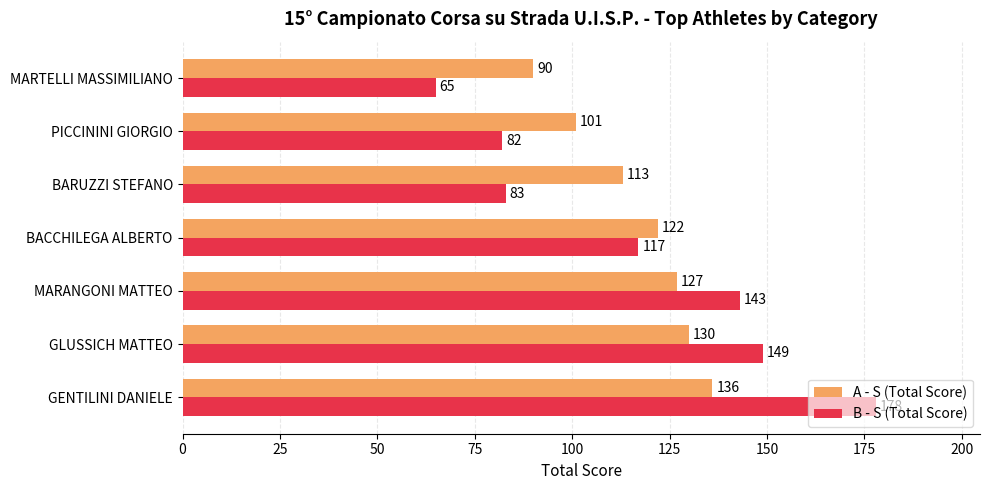

The value of A - S (Total Score) at MARANGONI MATTEO is 215. True or false?

False